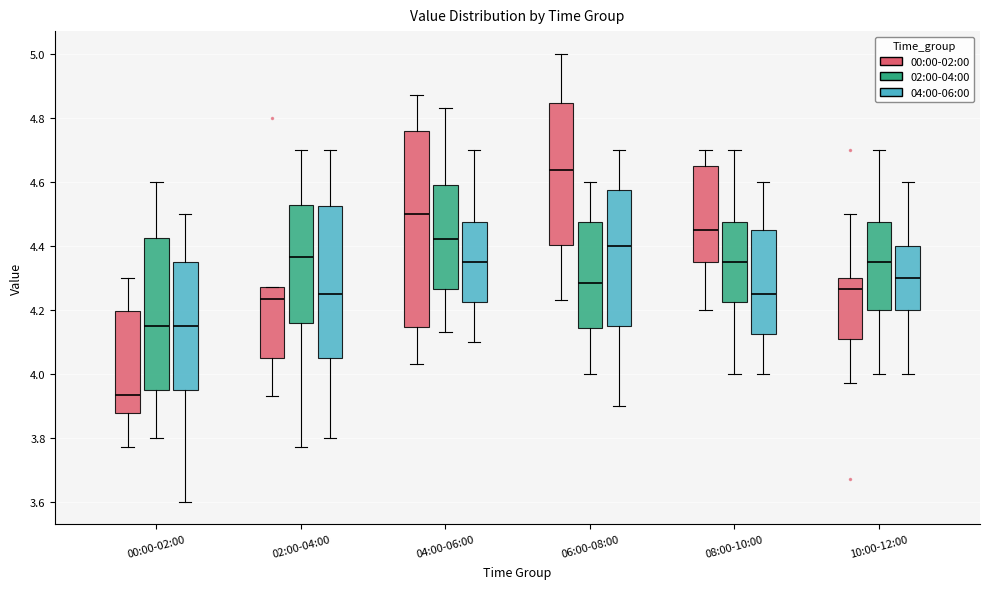

Reading left to right, read every box against the y-axis: the position of its median line, the range the box covers, and the ends of its whiskers. The values are not printed on the chart, so give them approximately, as read against the axis.

00:00-02:00 (00:00-02:00): median 3.94, box 3.88 to 4.20, whiskers 3.78 to 4.30
00:00-02:00 (02:00-04:00): median 4.16, box 3.96 to 4.42, whiskers 3.80 to 4.60
00:00-02:00 (04:00-06:00): median 4.16, box 3.96 to 4.36, whiskers 3.60 to 4.50
02:00-04:00 (00:00-02:00): median 4.24, box 4.06 to 4.28, whiskers 3.94 to 4.28
02:00-04:00 (02:00-04:00): median 4.36, box 4.16 to 4.52, whiskers 3.78 to 4.70
02:00-04:00 (04:00-06:00): median 4.26, box 4.06 to 4.52, whiskers 3.80 to 4.70
04:00-06:00 (00:00-02:00): median 4.50, box 4.14 to 4.76, whiskers 4.04 to 4.88
04:00-06:00 (02:00-04:00): median 4.42, box 4.26 to 4.60, whiskers 4.14 to 4.84
04:00-06:00 (04:00-06:00): median 4.36, box 4.22 to 4.48, whiskers 4.10 to 4.70
06:00-08:00 (00:00-02:00): median 4.64, box 4.40 to 4.84, whiskers 4.24 to 5.00
06:00-08:00 (02:00-04:00): median 4.28, box 4.14 to 4.48, whiskers 4.00 to 4.60
06:00-08:00 (04:00-06:00): median 4.40, box 4.16 to 4.58, whiskers 3.90 to 4.70
08:00-10:00 (00:00-02:00): median 4.46, box 4.34 to 4.66, whiskers 4.20 to 4.70
08:00-10:00 (02:00-04:00): median 4.36, box 4.22 to 4.48, whiskers 4.00 to 4.70
08:00-10:00 (04:00-06:00): median 4.26, box 4.12 to 4.46, whiskers 4.00 to 4.60
10:00-12:00 (00:00-02:00): median 4.26, box 4.12 to 4.30, whiskers 3.98 to 4.50
10:00-12:00 (02:00-04:00): median 4.36, box 4.20 to 4.48, whiskers 4.00 to 4.70
10:00-12:00 (04:00-06:00): median 4.30, box 4.20 to 4.40, whiskers 4.00 to 4.60